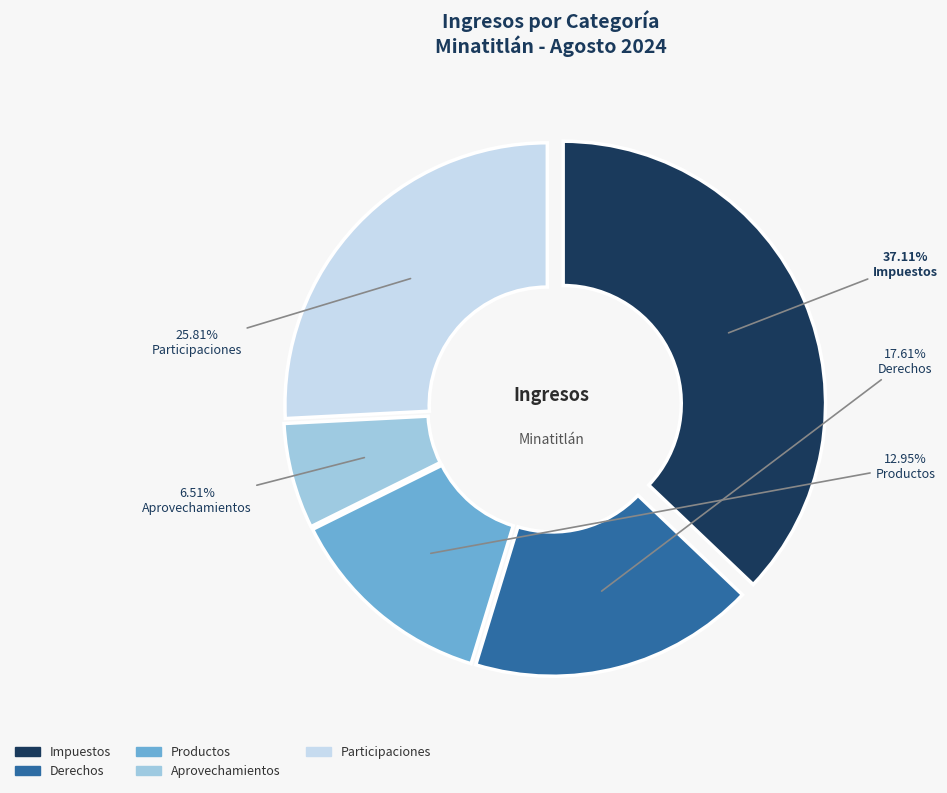

Which slice is the largest?

Impuestos